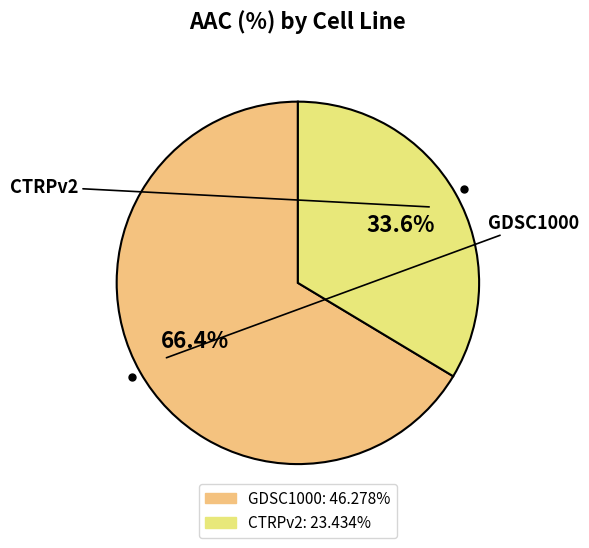

What is the total percentage of GDSC1000 and CTRPv2?

100.0%